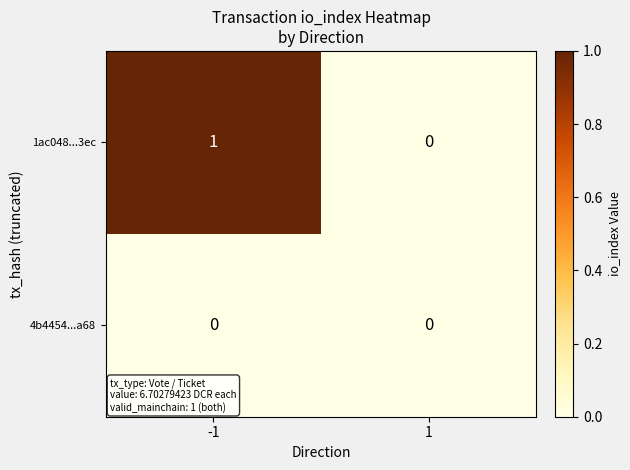

Between -1 and 1, which series saw the biggest shift?

1ac048...3ec